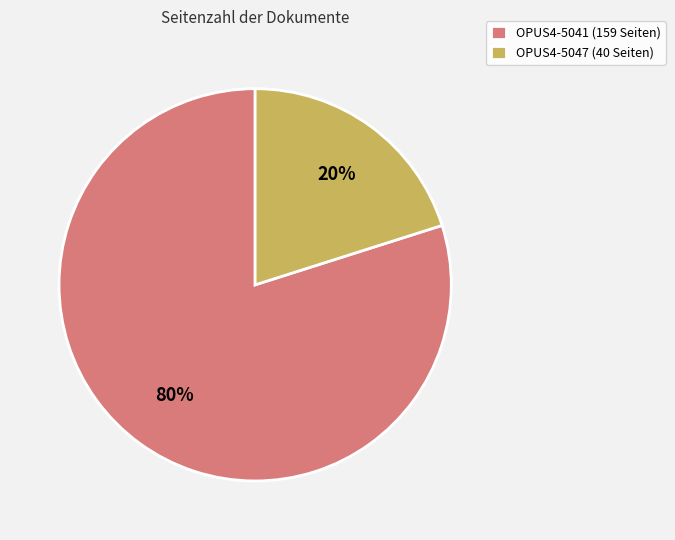

What percentage is the OPUS4-5041 slice, to the nearest percent?

80%